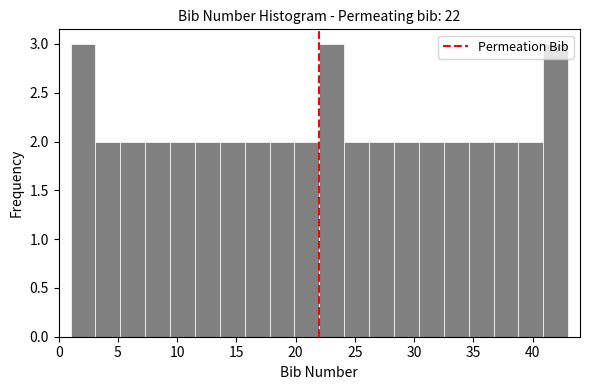

Reading left to right, transcribe this chart: for each bar, give the range it covers on the x-axis and its height. Neither the bar edges nor the heights are printed on the chart, so give them approximately, as read against the axes.

1.0 to 3.1: 3
3.1 to 5.2: 2
5.2 to 7.3: 2
7.3 to 9.4: 2
9.4 to 11.5: 2
11.5 to 13.6: 2
13.6 to 15.7: 2
15.7 to 17.8: 2
17.8 to 19.9: 2
19.9 to 22.0: 2
22.0 to 24.1: 3
24.1 to 26.2: 2
26.2 to 28.3: 2
28.3 to 30.4: 2
30.4 to 32.5: 2
32.5 to 34.6: 2
34.6 to 36.7: 2
36.7 to 38.8: 2
38.8 to 40.9: 2
40.9 to 43.0: 3